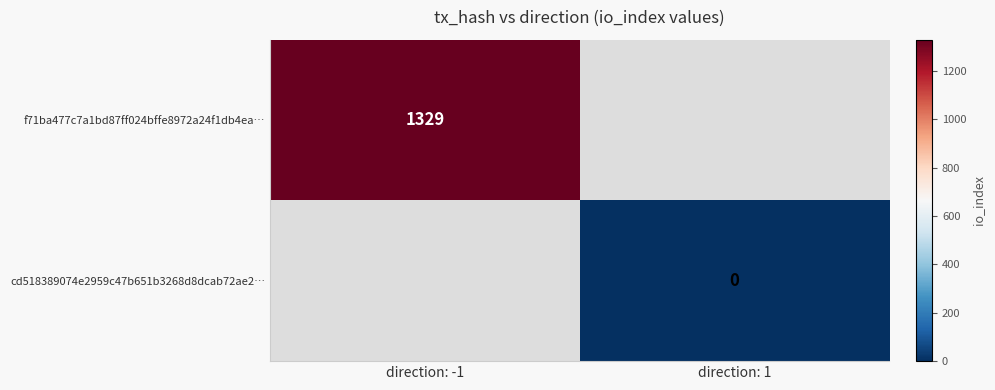

True or false: f71ba477c7a1bd87ff024bffe8972a24f1db4ea… has a value of 904 at direction: -1.

False